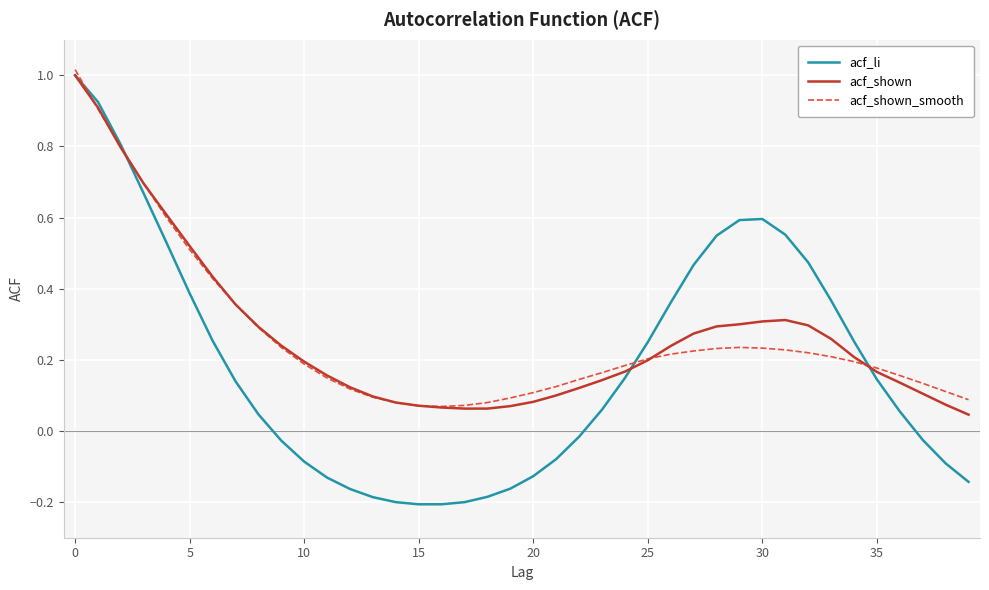

Which series has the widest spread of values?

acf_li